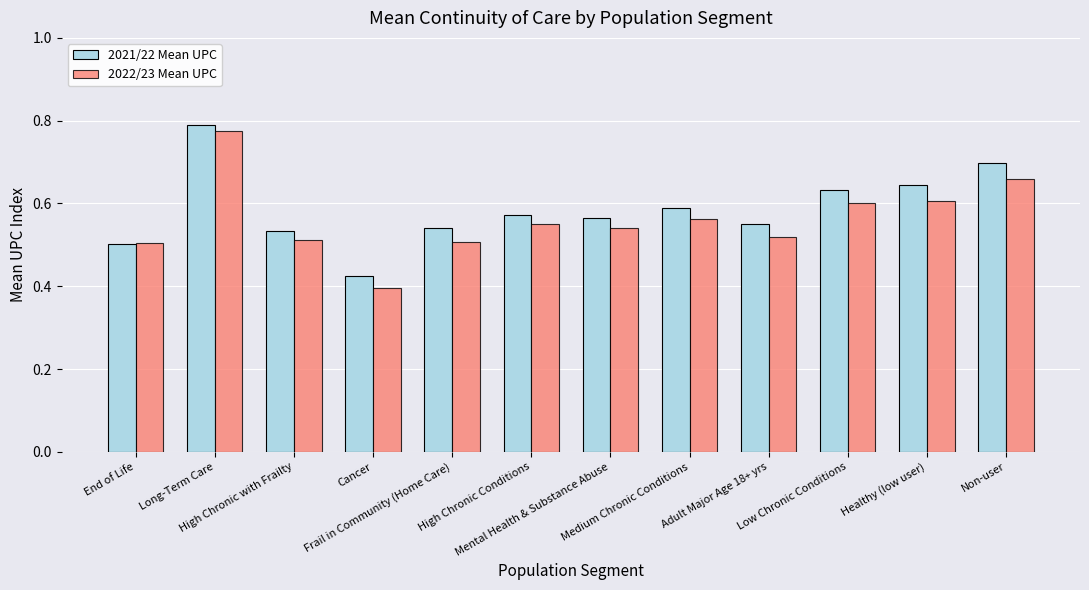

What is the sum of the 2022/23 Mean UPC values at High Chronic with Frailty and Adult Major Age 18+ yrs?

1.0